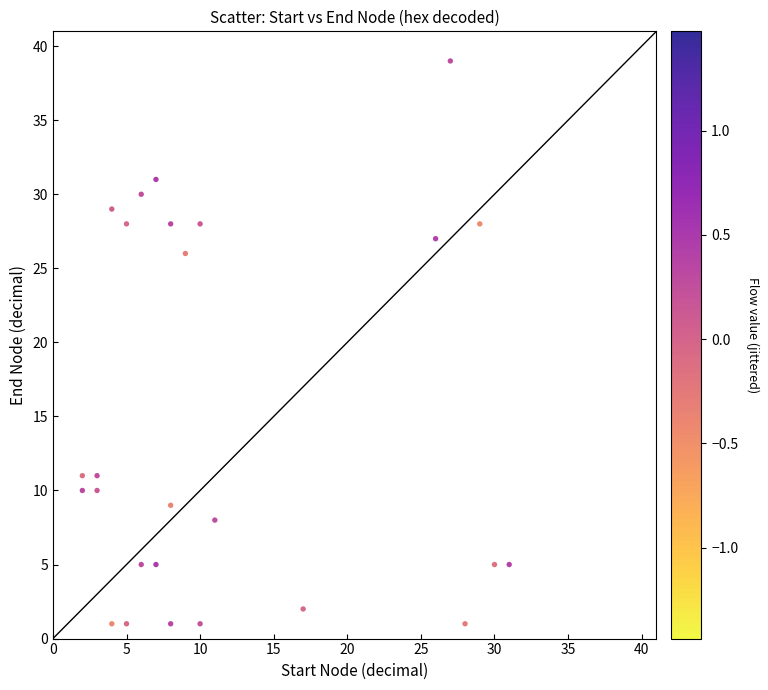

What Y value in the scatter plot is closest to 20?

26